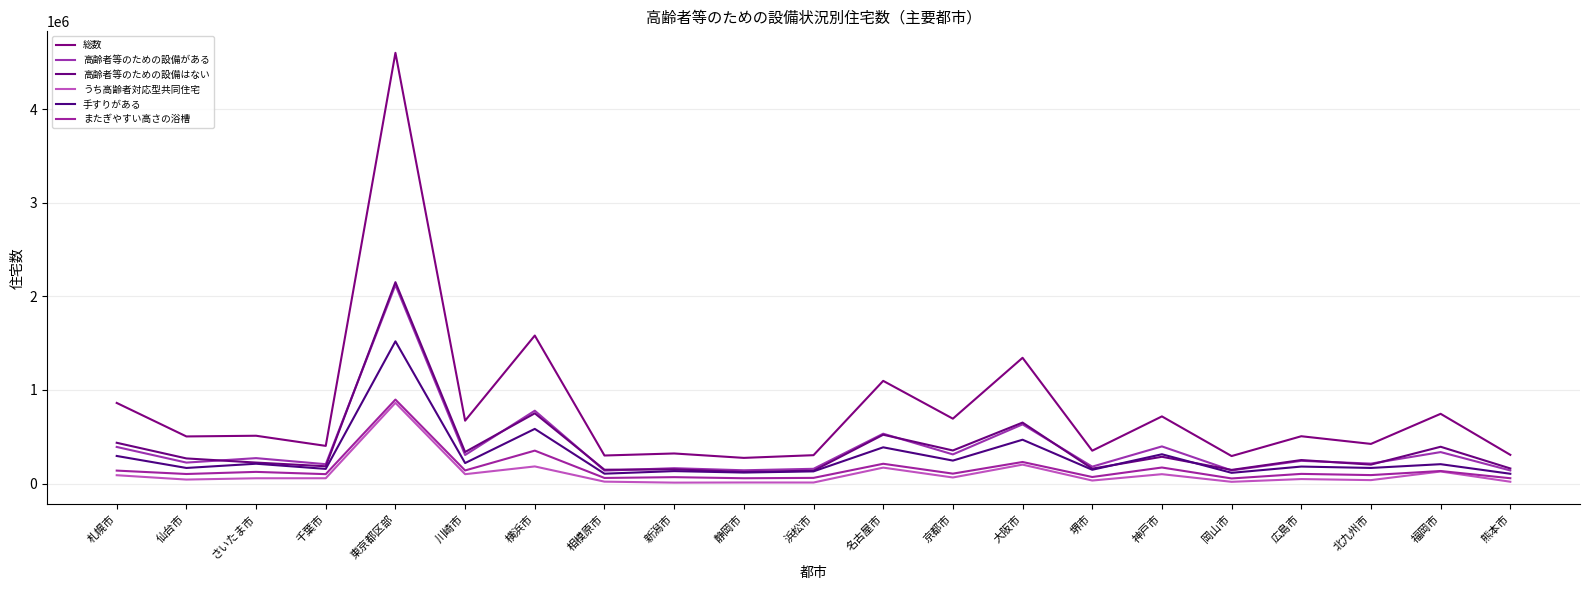

What is the spread (max minus min) of values at 福岡市?

616360